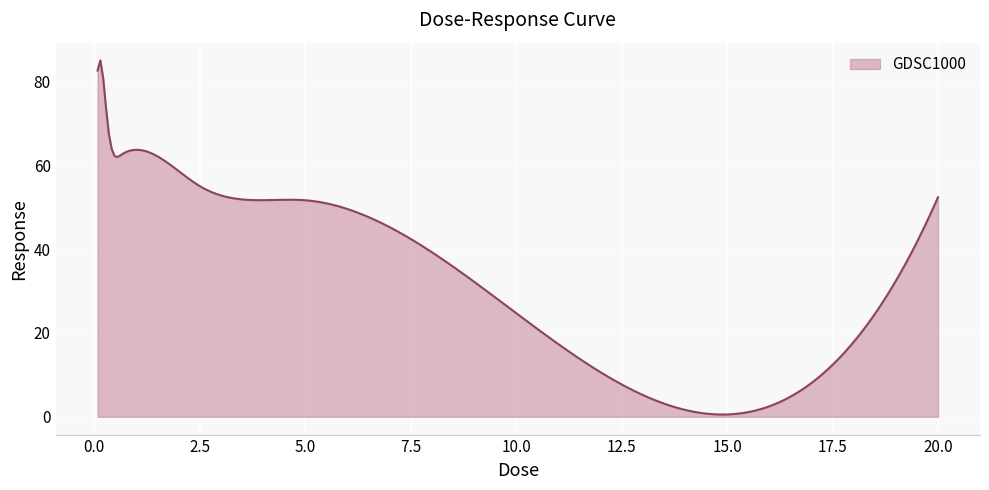

What is the difference between the maximum and minimum values?

84.5